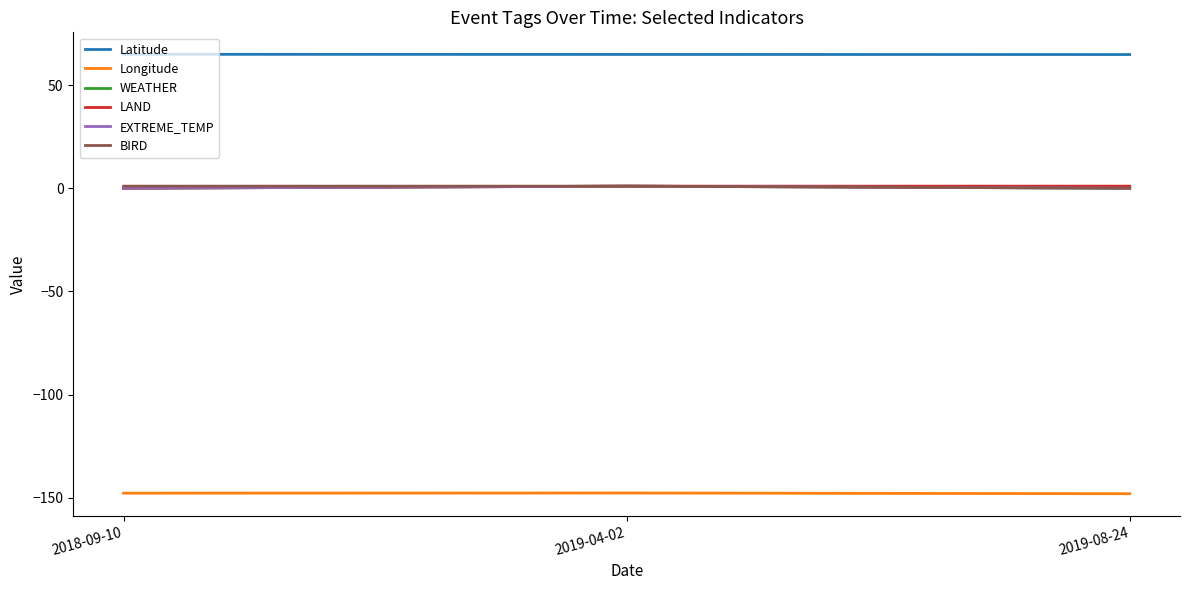

Is it true that BIRD equals 0.5 at 2018-09-10?

False